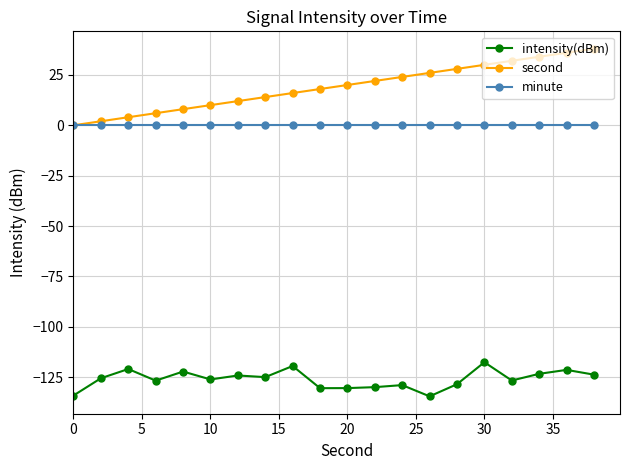

List the series in order of their peak value, lowest first.

intensity(dBm), minute, second